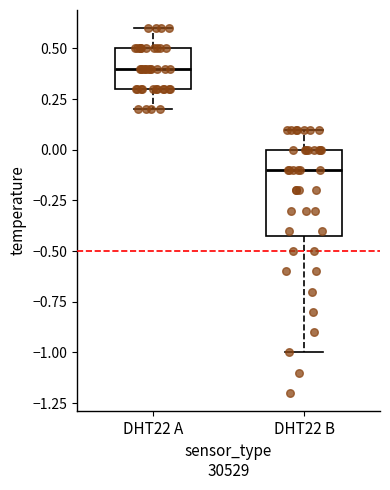

Where does the lower whisker of the box for DHT22 A end on the y-axis? The values are not printed on the chart, so give them approximately, as read against the axis.

0.2